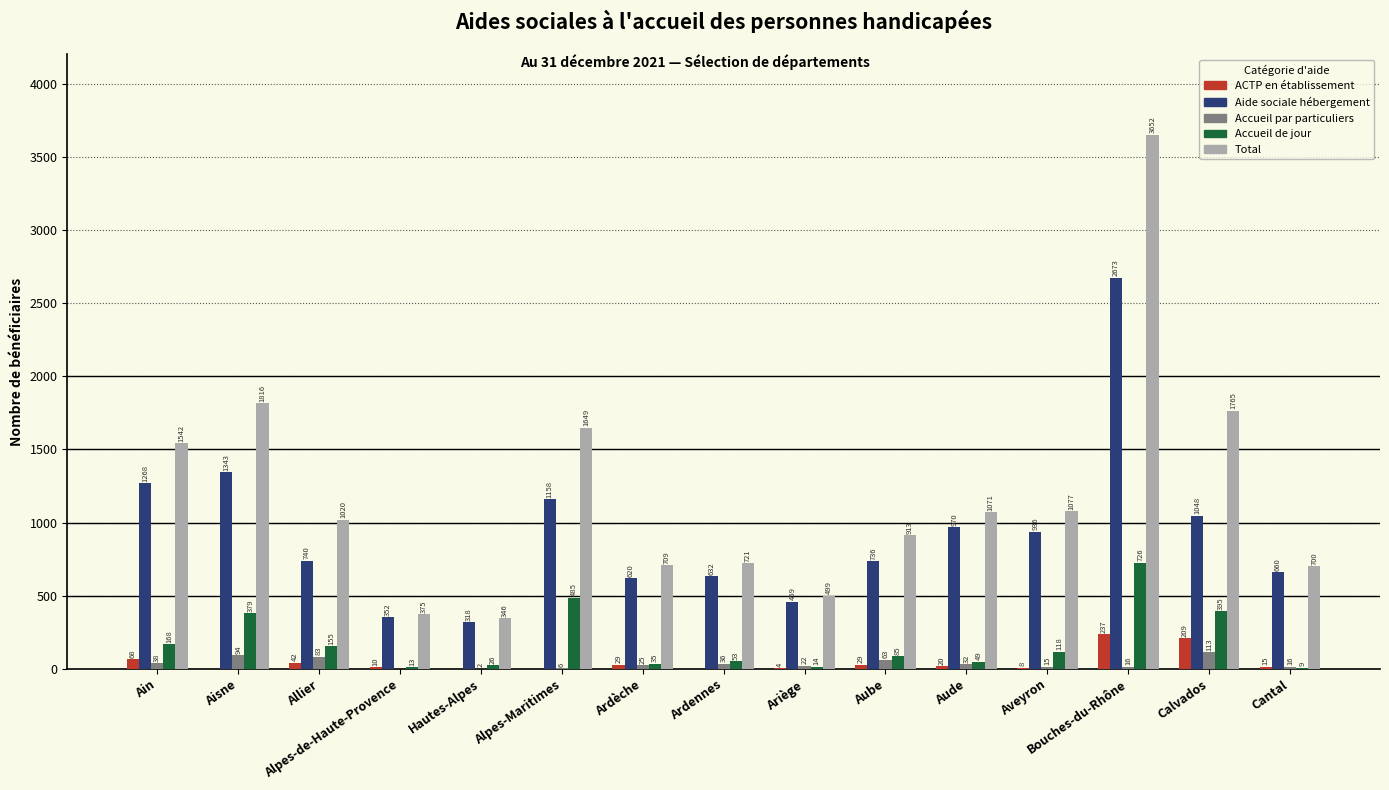

At which label does Total first exceed 1020?

Ain